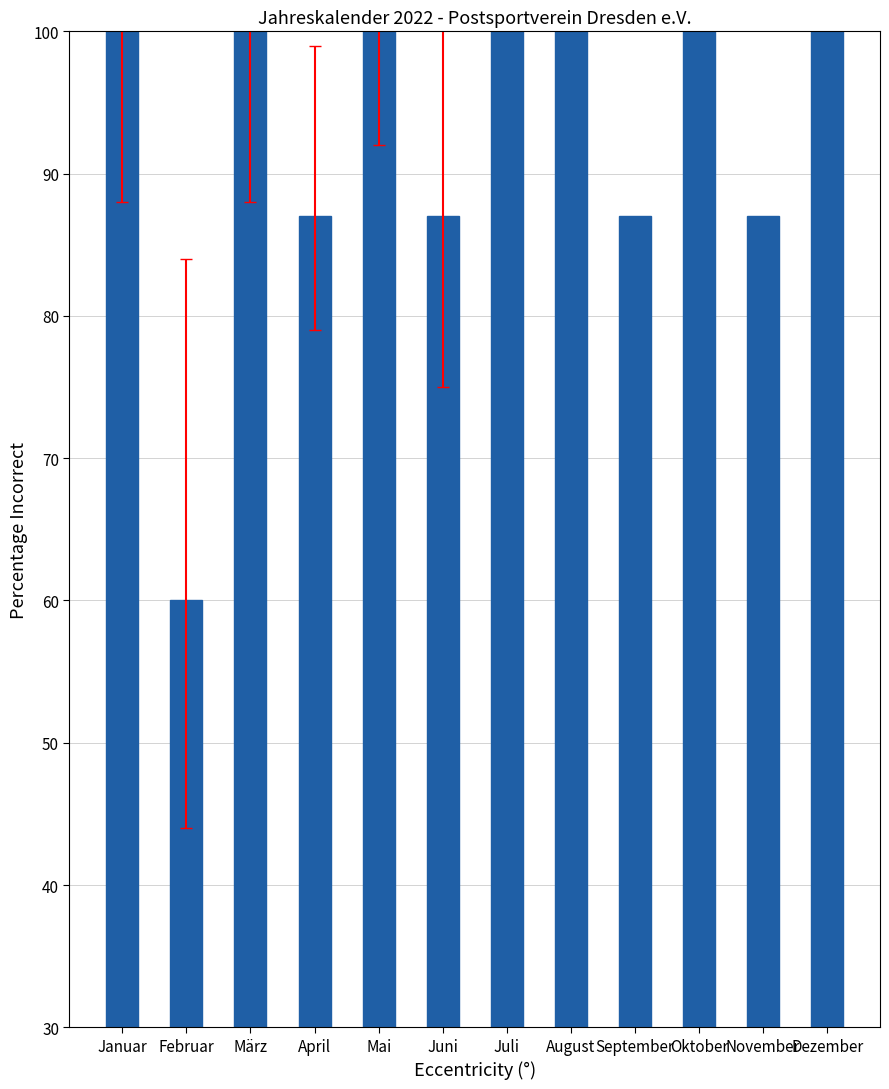

What is the sum of all values?

1108